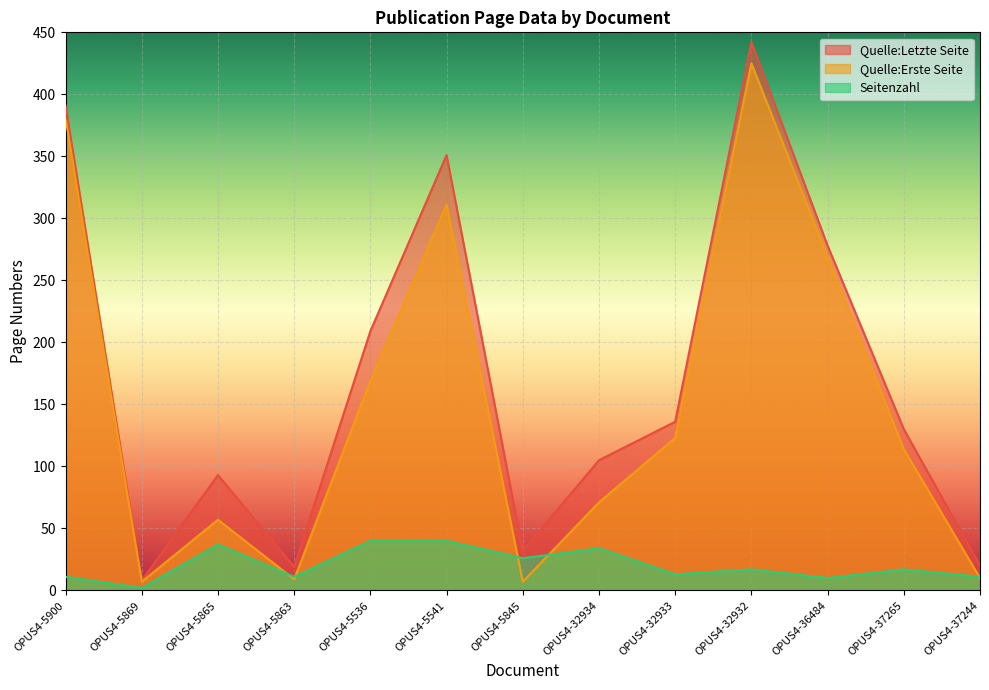

What is the difference between the Quelle:Letzte Seite values at OPUS4-5869 and OPUS4-5845?

24